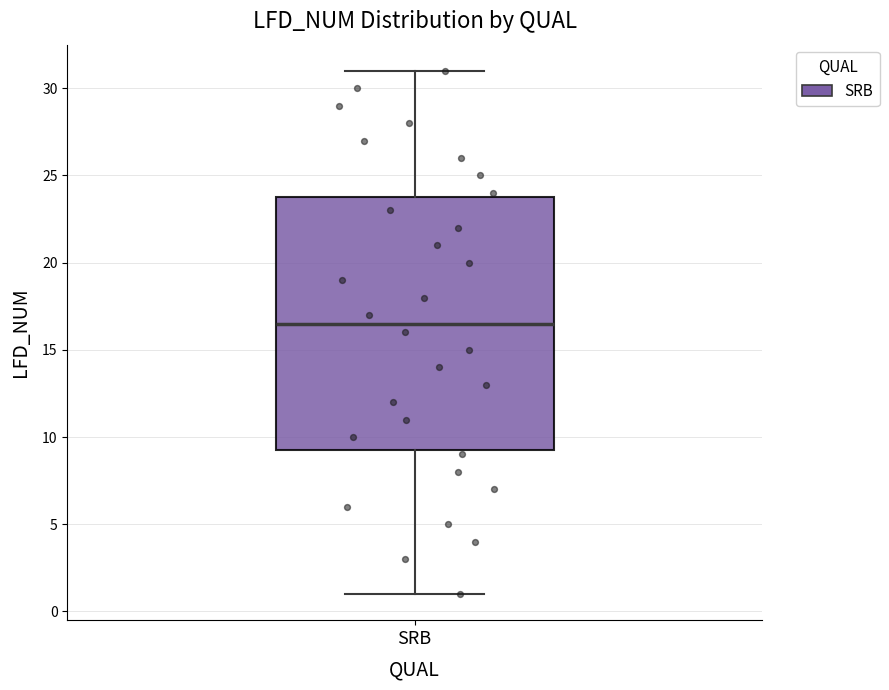

Read this box plot against the y-axis: the position of the median line, the range covered by the box, and the ends of both whiskers. The values are not printed on the chart, so give them approximately, as read against the axis.

median 16.5, box 9.5 to 24.0, whiskers 1.0 to 31.0